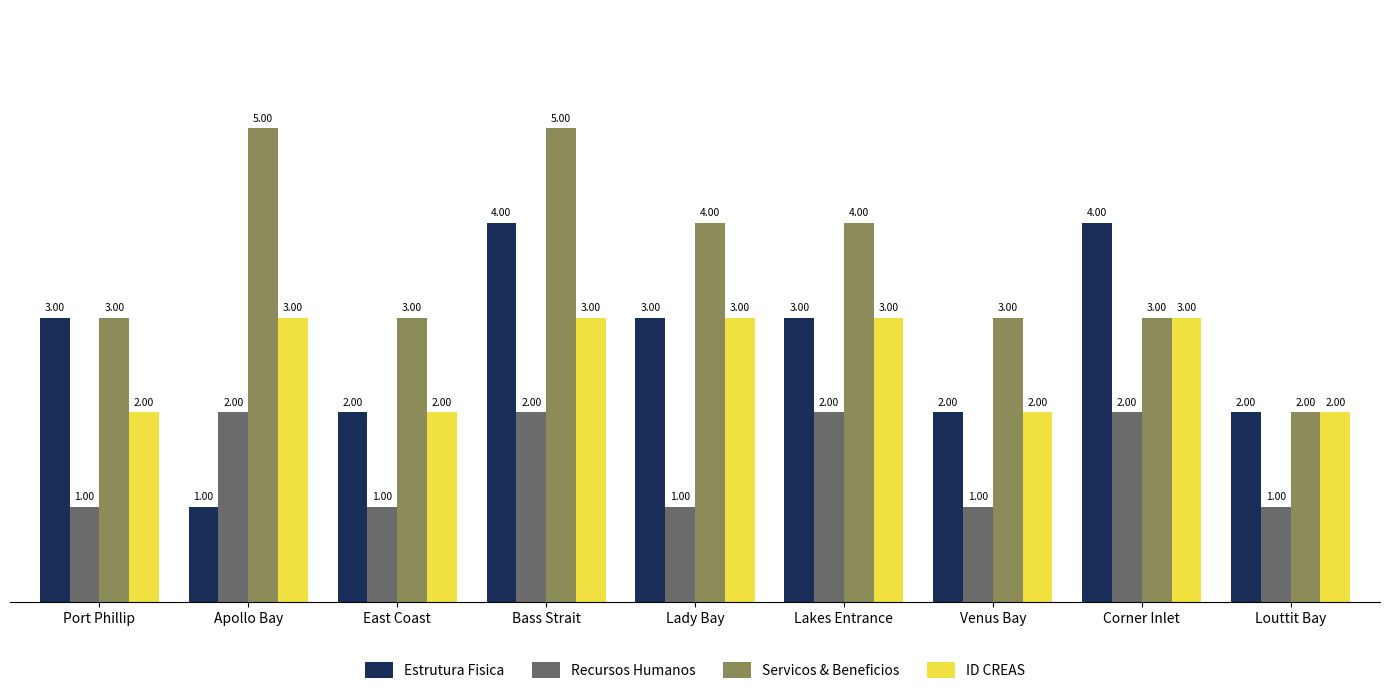

How many groups of bars are there?

9